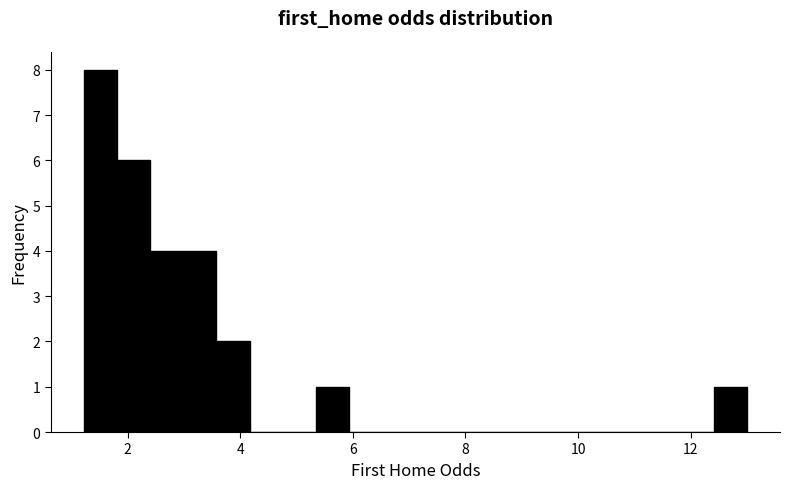

Read against the x-axis, roughly where is the centre of the tallest bar?

1.6